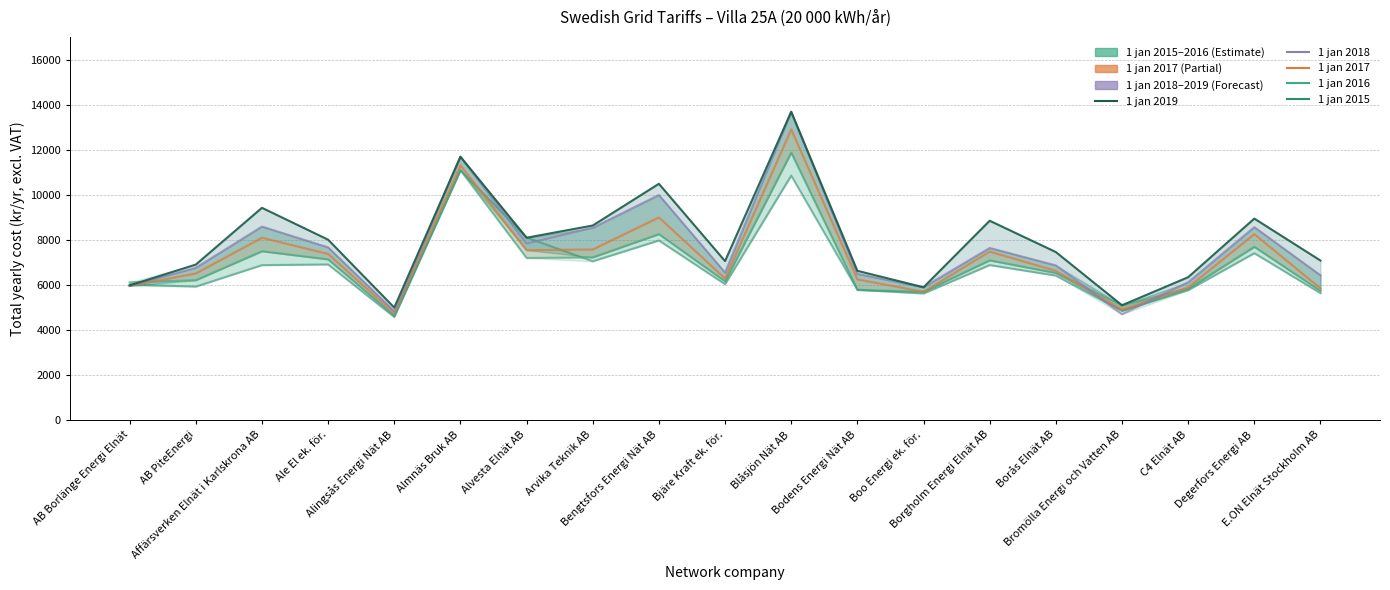

What is the label of the 7th point from the left?

Alvesta Elnät AB